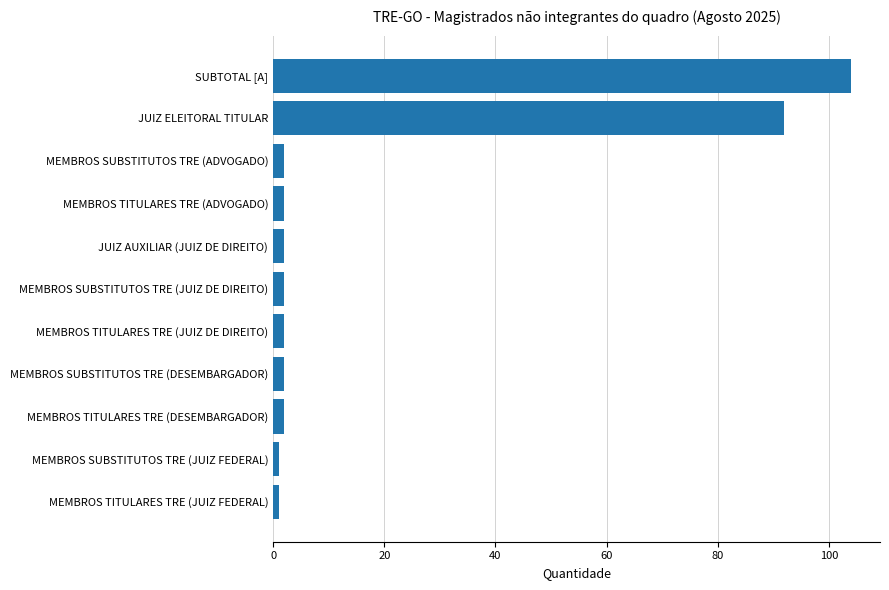

Between MEMBROS SUBSTITUTOS TRE (JUIZ DE DIREITO) and SUBTOTAL [A], which is larger?

SUBTOTAL [A]